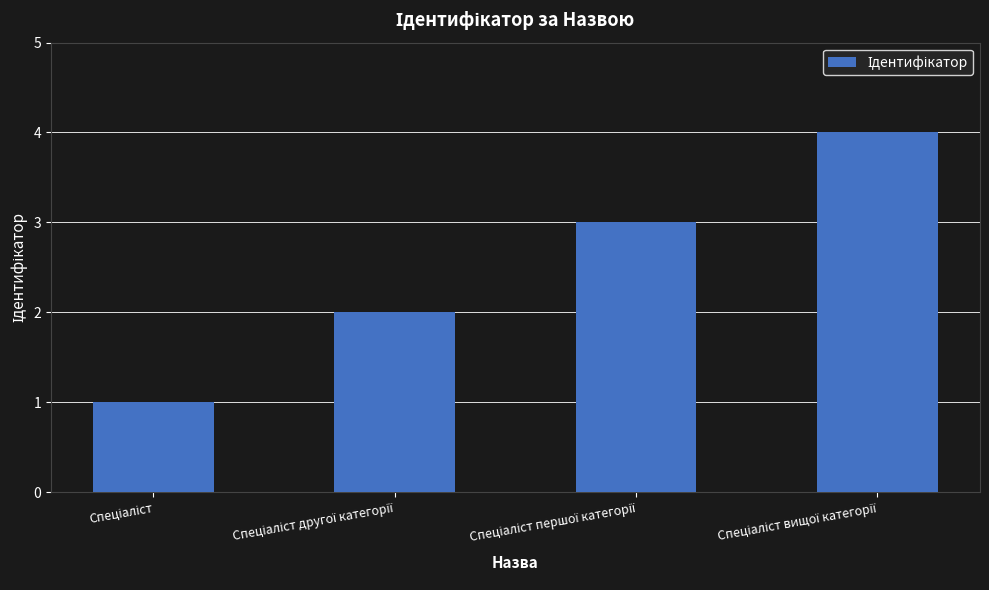

What is the difference between the maximum and minimum values?

3